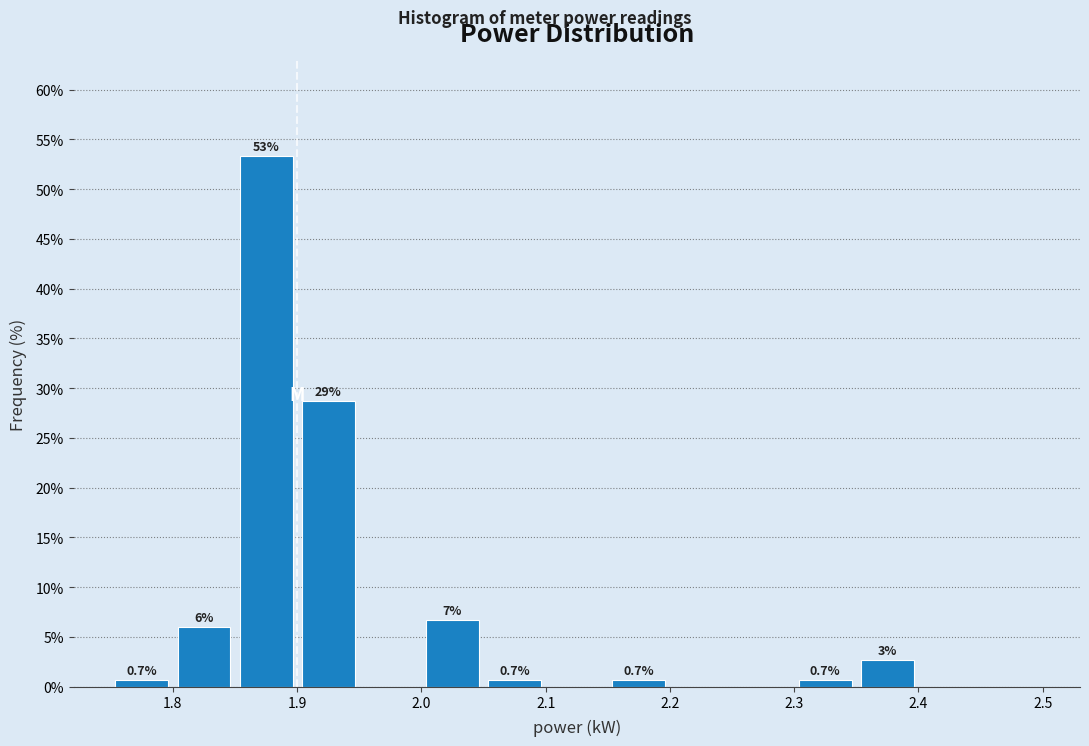

Which range on the x-axis has the tallest bar?

1.85 to 1.90